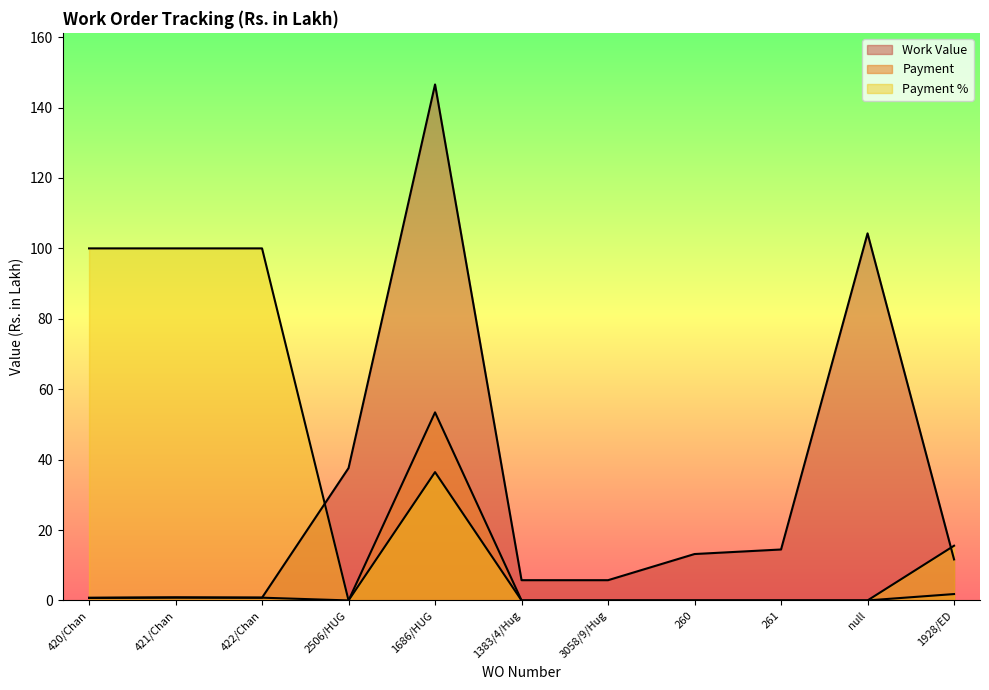

At which label does Payment % reach its minimum?

2506/HUG